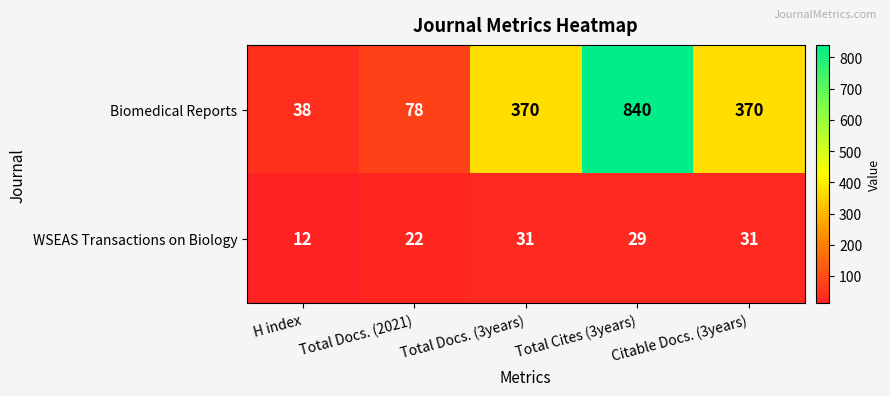

Which category has the lowest value across all series?

H index